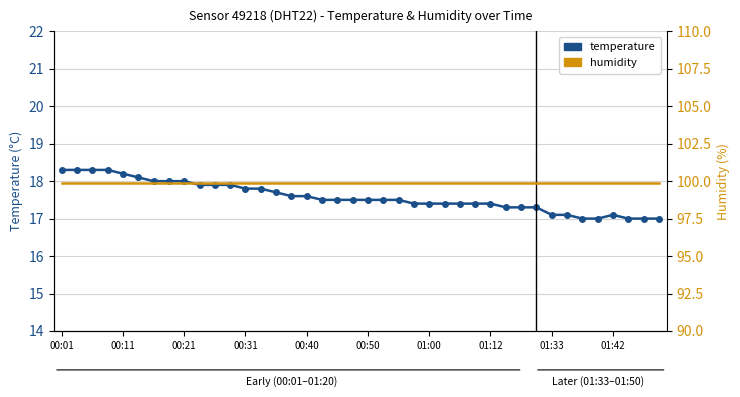

The humidity series shows 99.9 at 15. True or false?

True